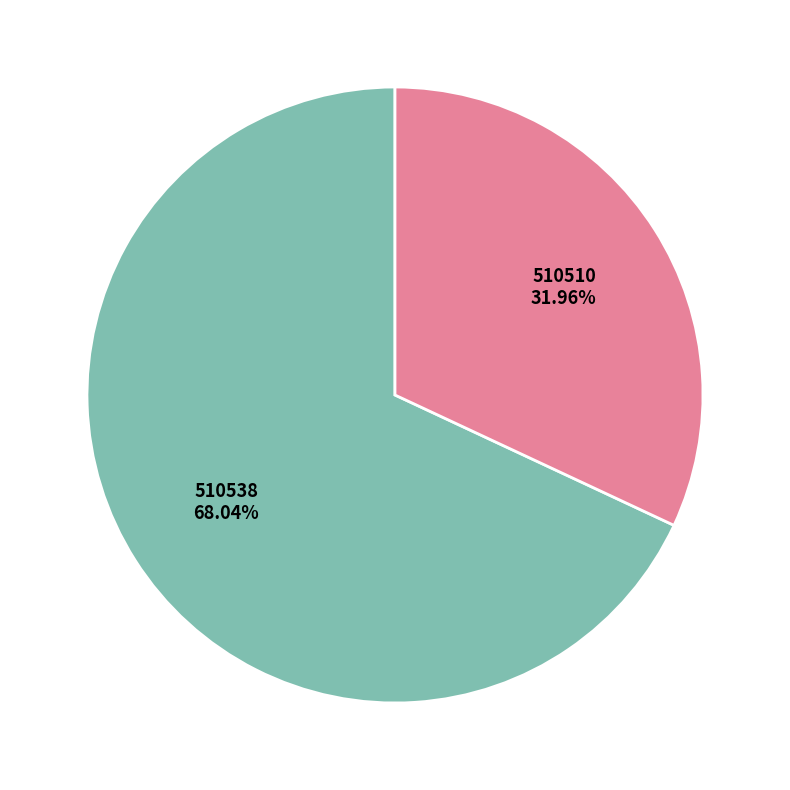

To the nearest percent, what percentage of the pie is 510538?

68%